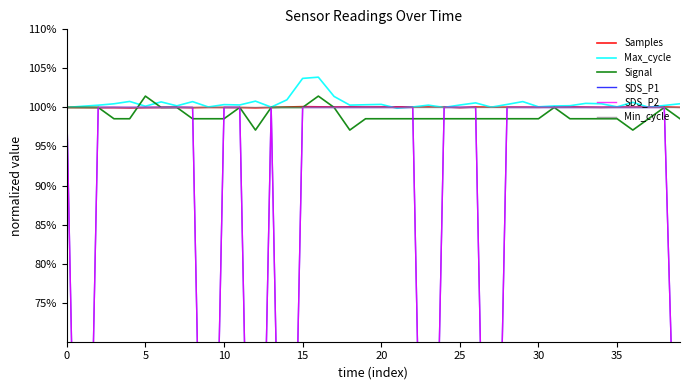

True or false: SDS_P1 has a value of 41.2 at 17.

False